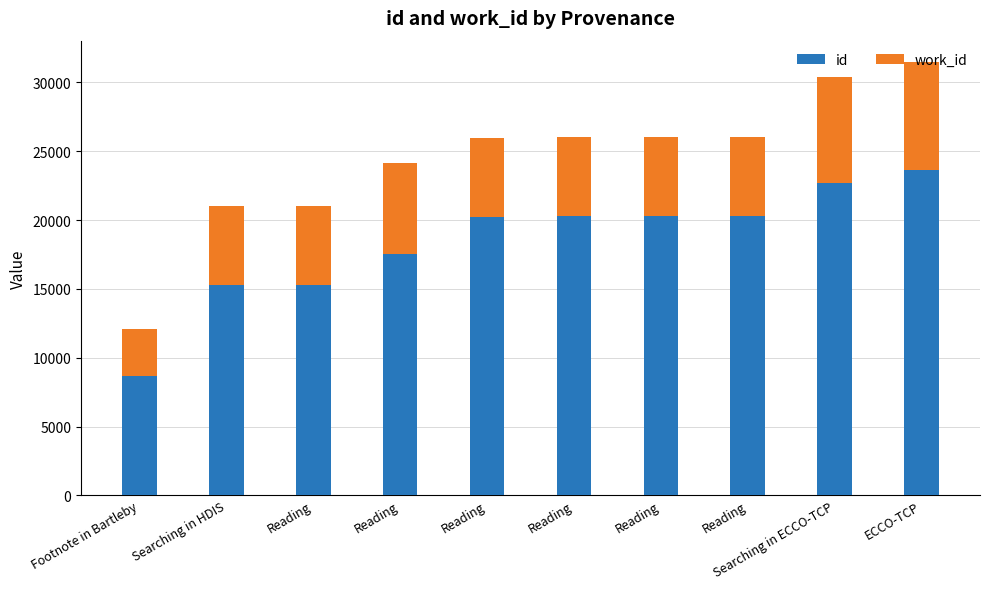

How many series are shown in this chart?

2